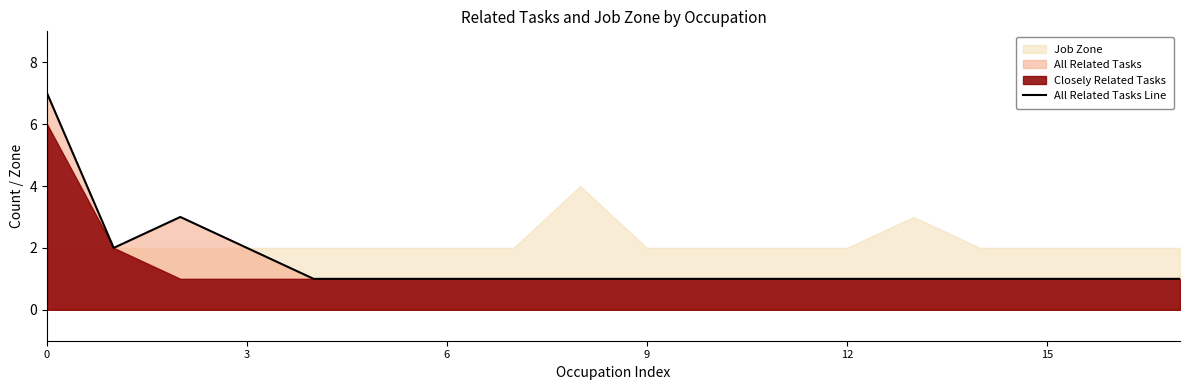

True or false: All Related Tasks Line has a value of 3 at 0.

False